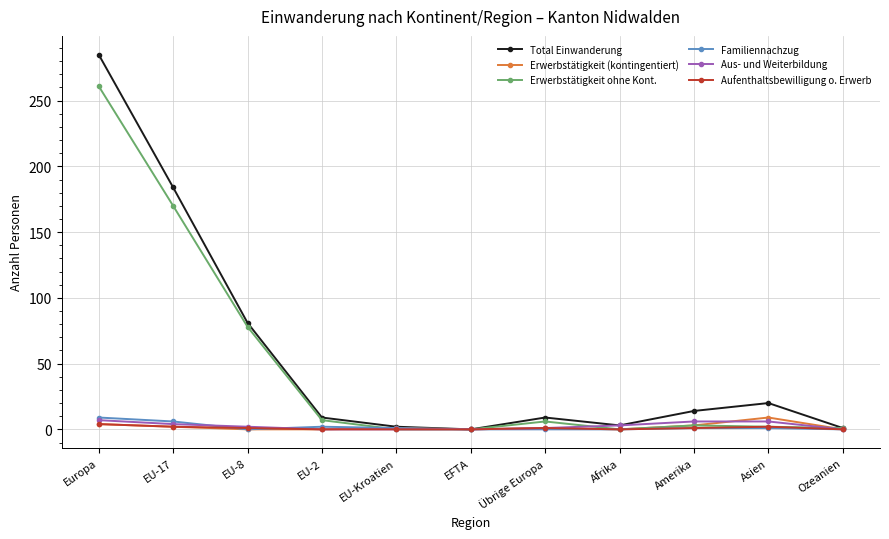

Which series has the widest spread of values?

Total Einwanderung